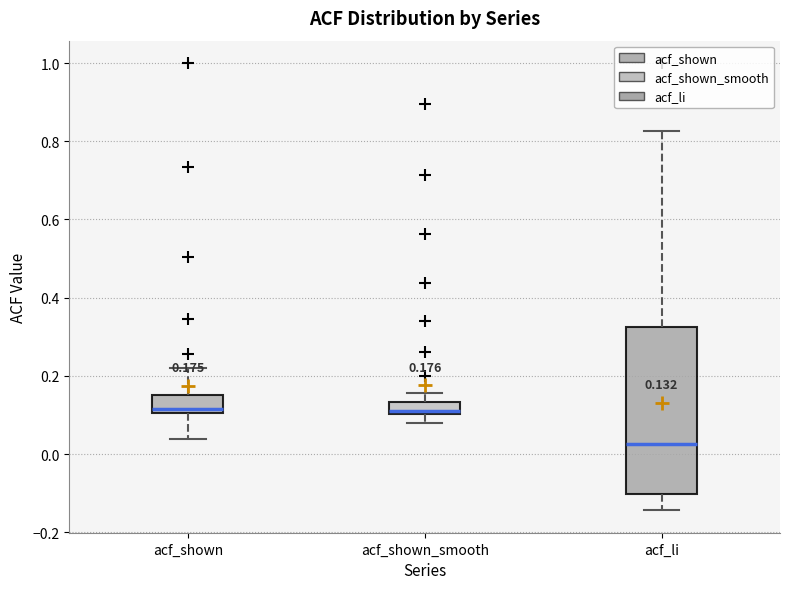

Which box has the lowest median line?

acf_li